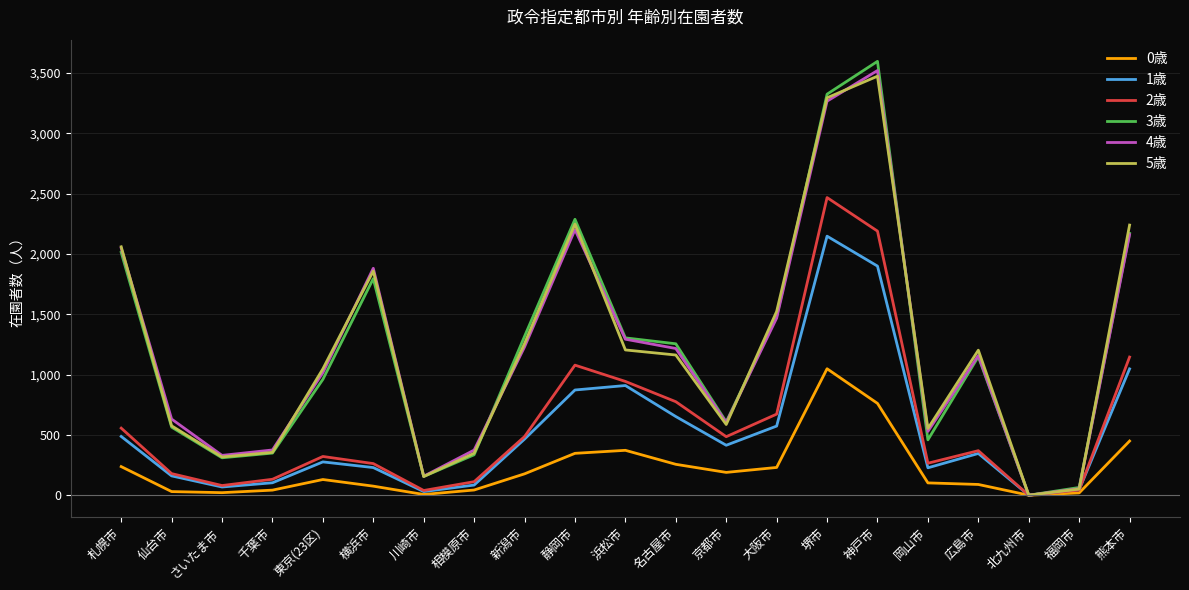

At which label does 4歳 reach its peak?

神戸市